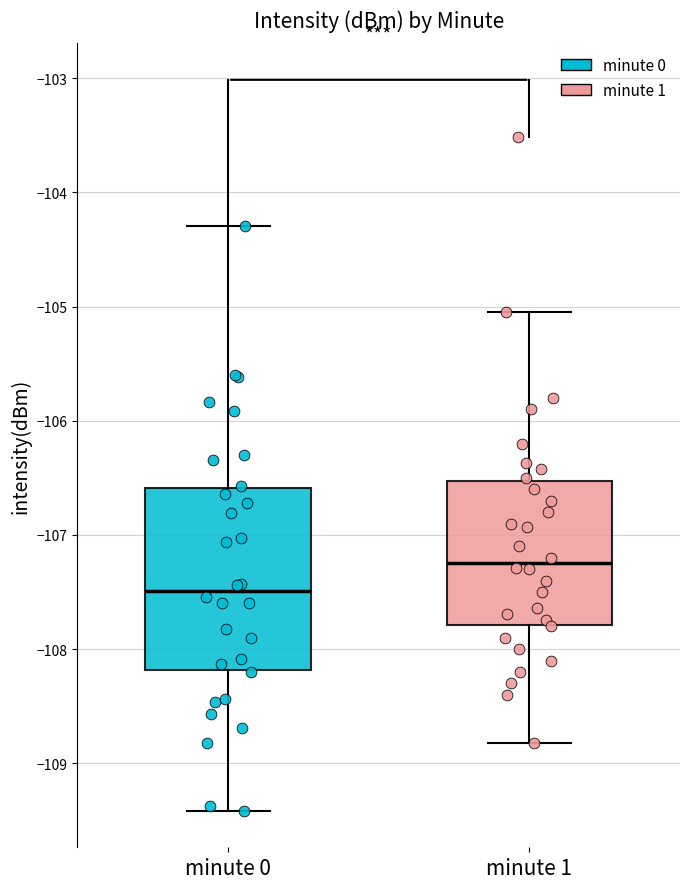

Reading left to right, transcribe this box plot: for each box, give where its median line is, the range the box spans, and where its two whiskers end, as read against the y-axis. The values are not printed on the chart, so give them approximately, as read against the axis.

minute 0: median -107.5, box -108.2 to -106.6, whiskers -109.4 to -104.3
minute 1: median -107.2, box -107.8 to -106.5, whiskers -108.8 to -105.0